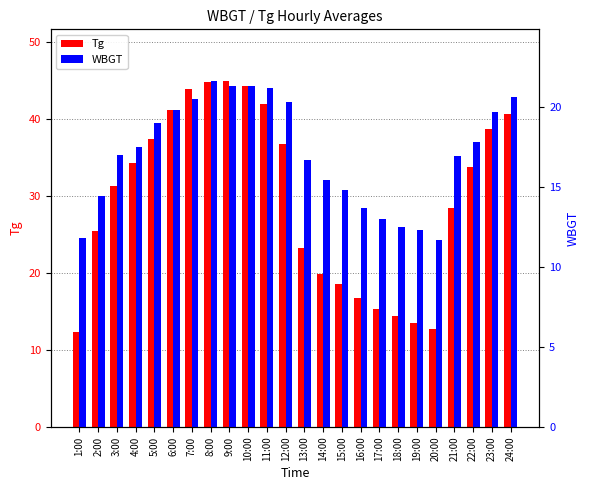

The Tg series shows 37.4 at 5:00. True or false?

True